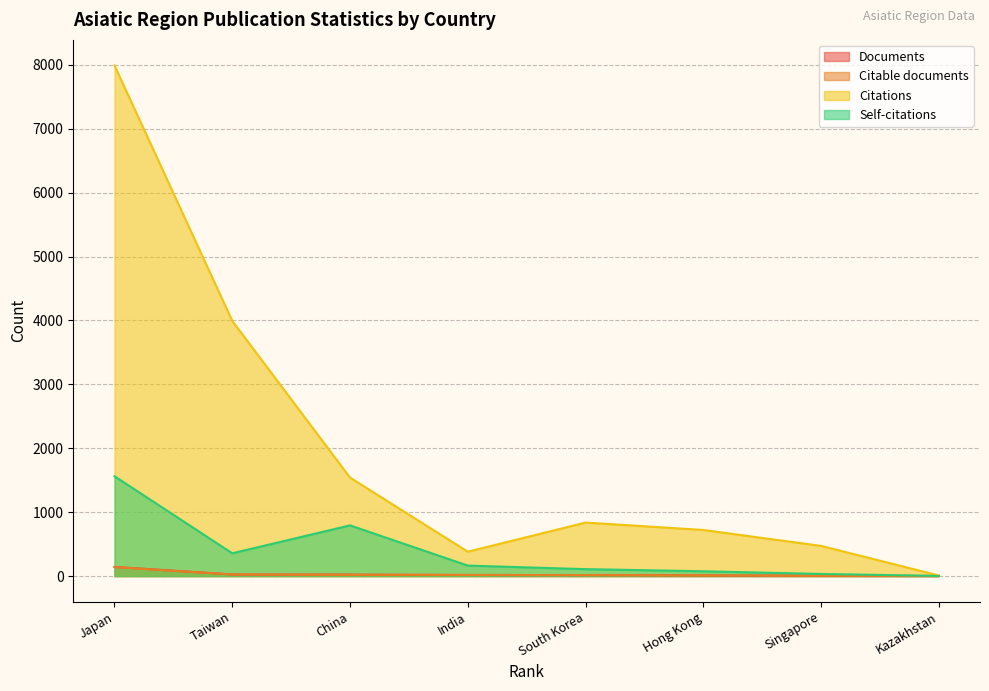

Rank the series by their maximum value, from lowest to highest.

Citable documents, Documents, Self-citations, Citations